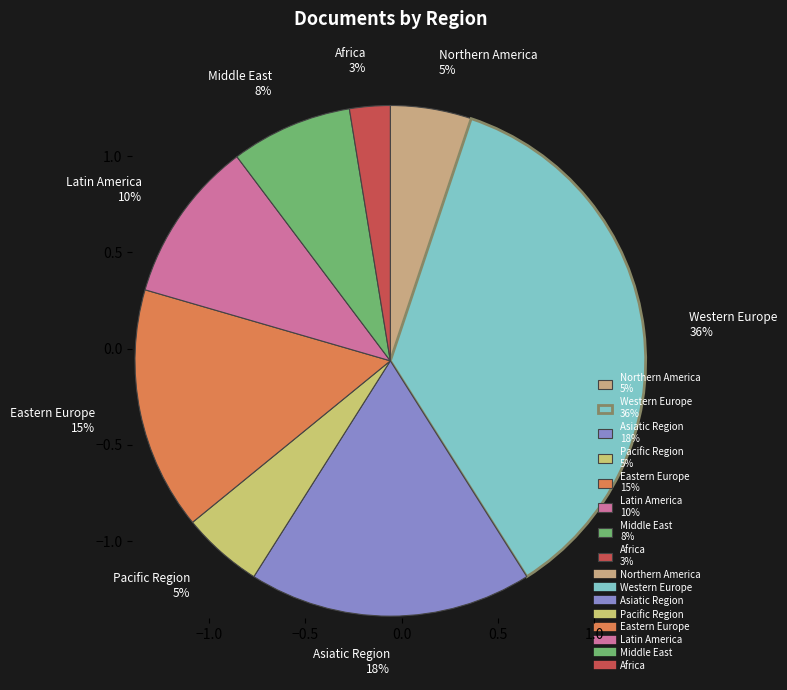

Which category has the smallest portion of the pie?

Africa